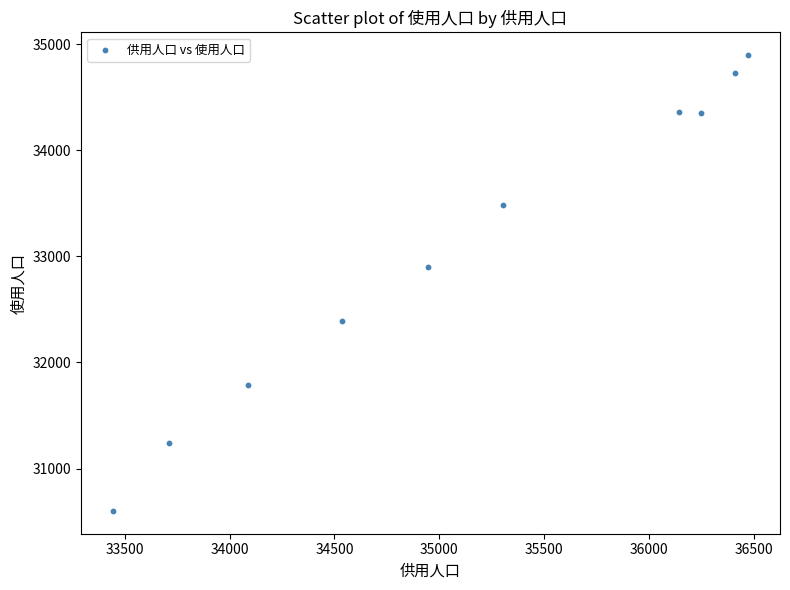

What is the range of Y values (max minus min)?

4294